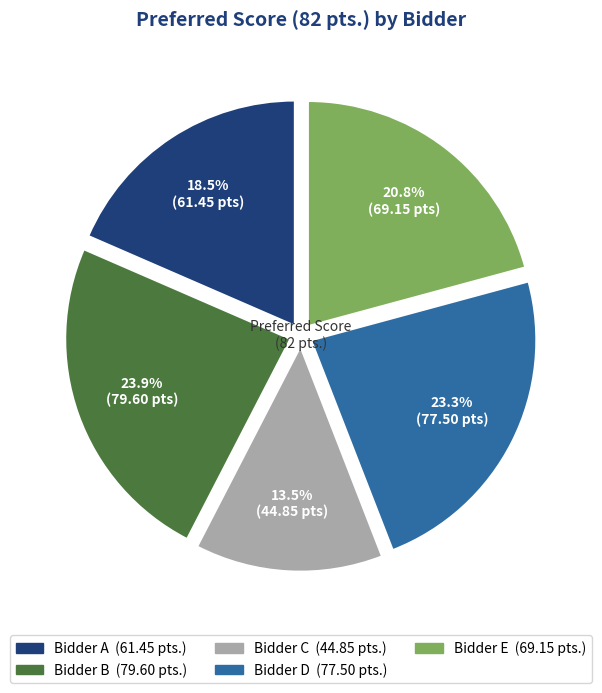

Rank the categories by value from highest to lowest.

Bidder B, Bidder D, Bidder E, Bidder A, Bidder C